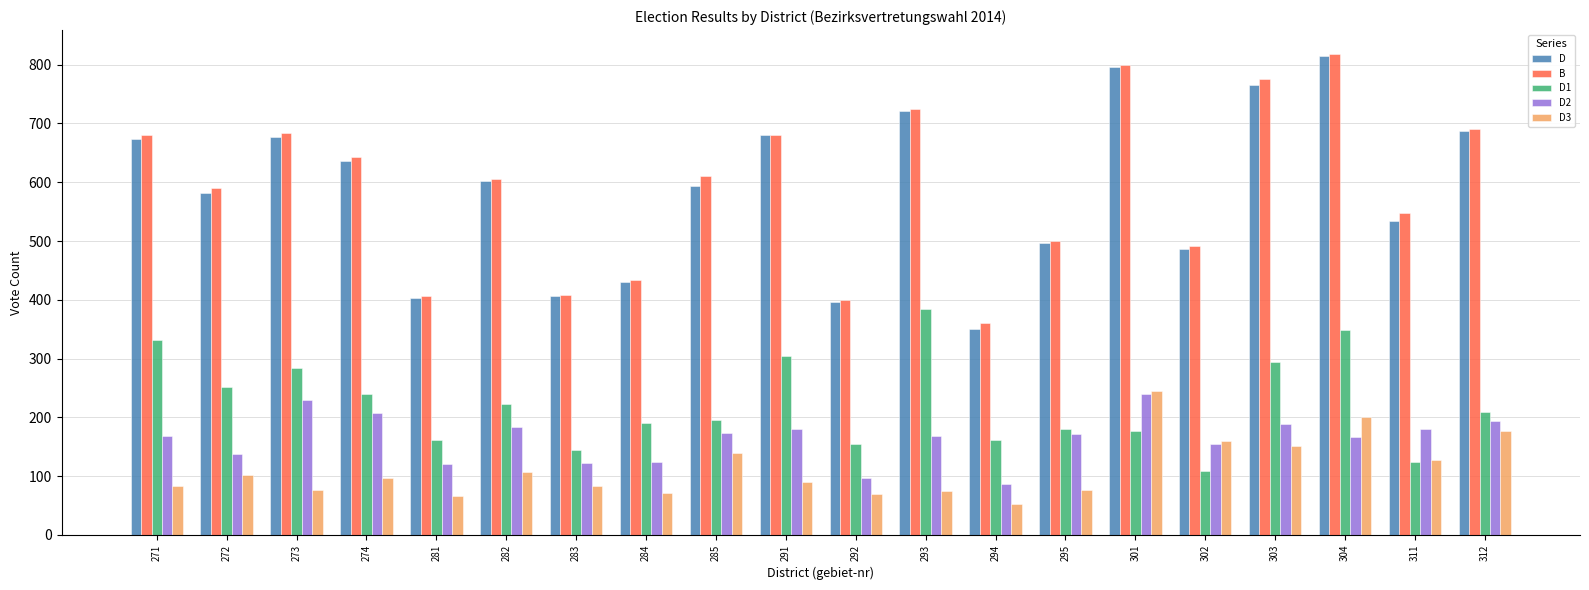

At how many categories does at least one series exceed 261?

20